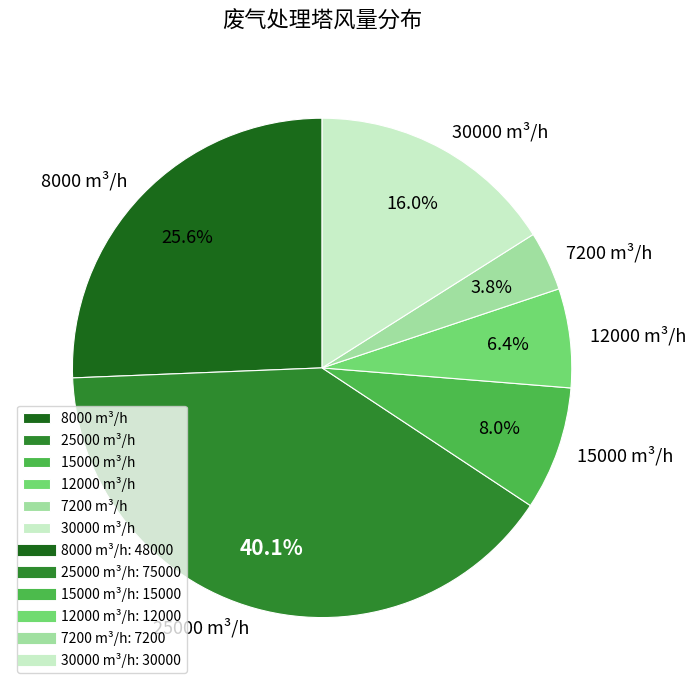

Which category has the smallest portion of the pie?

7200 m³/h